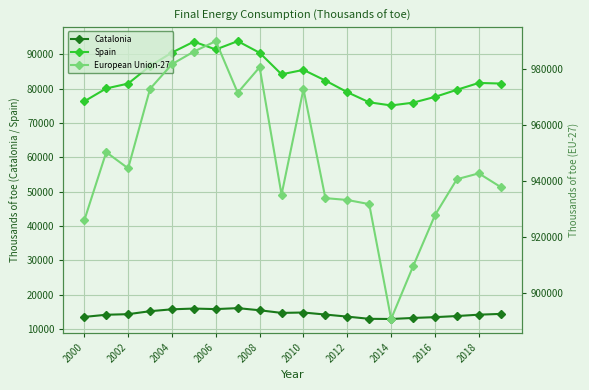

The Spain series shows 48549 at 2016. True or false?

False